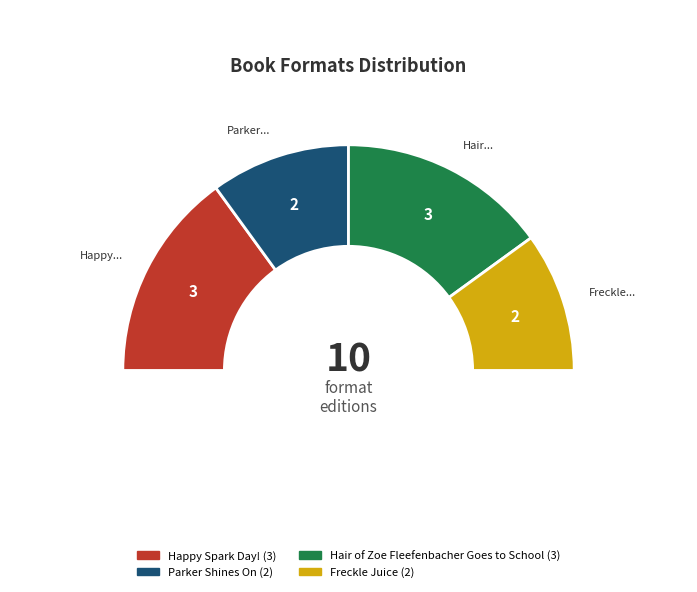

What percentage do Freckle Juice and Parker Shines On together represent?

40.0%